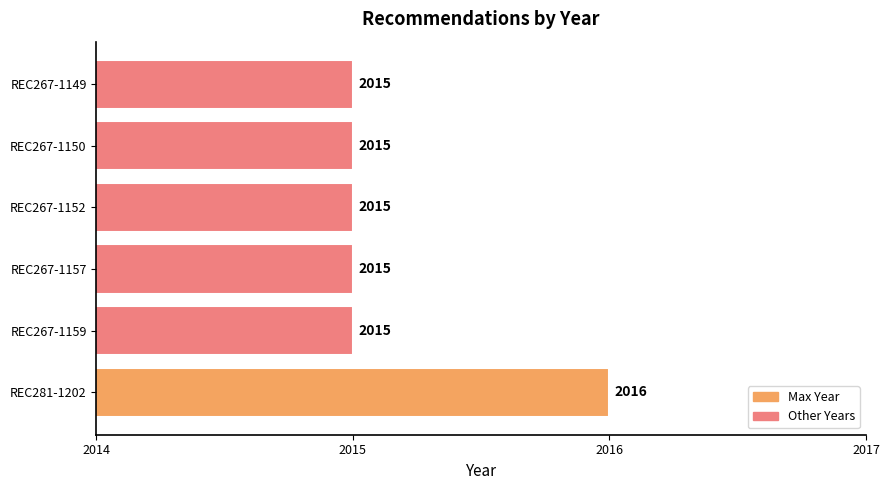

The value at REC267-1152 is 745. True or false?

False